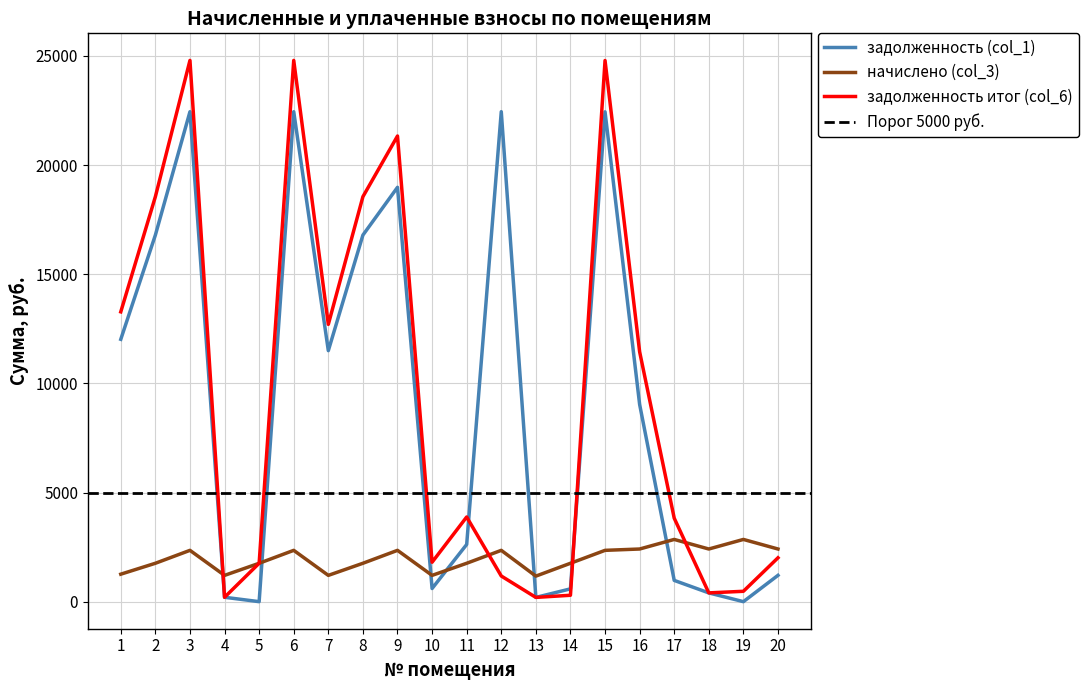

At which category is the sum across all series the highest?

3